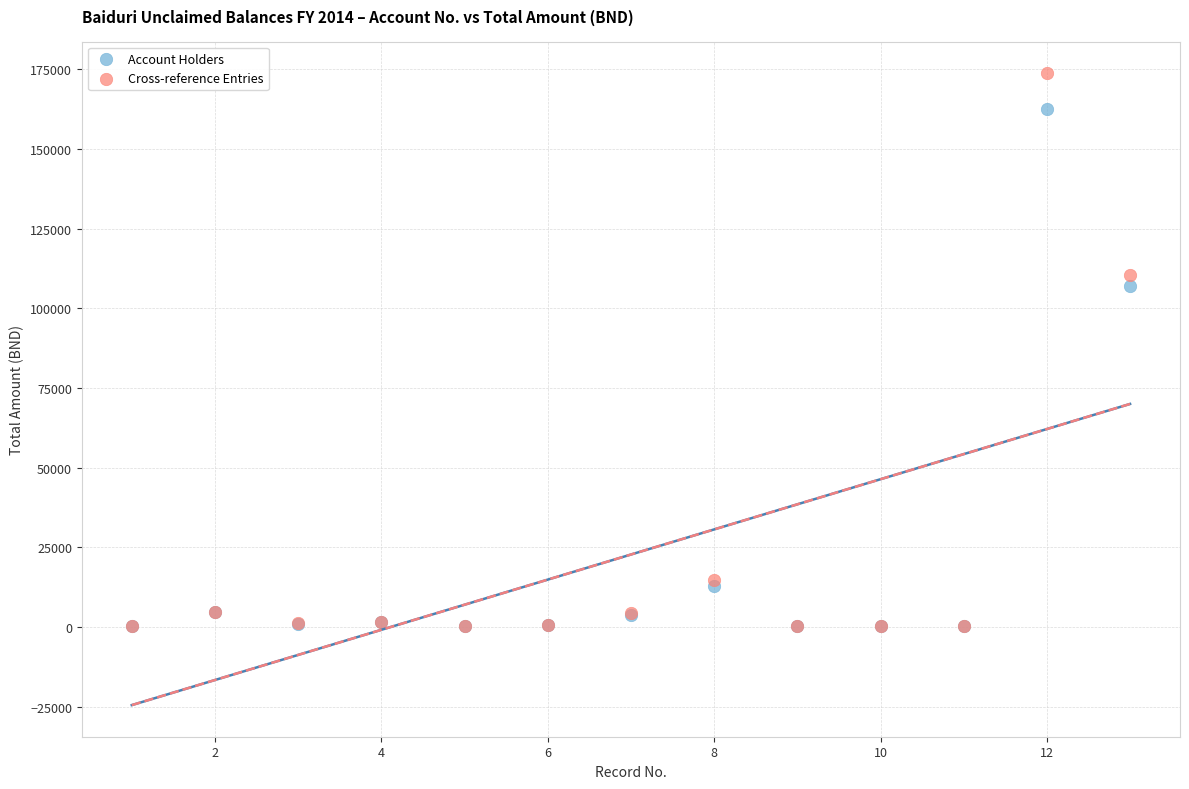

Which series contains the highest Y value?

Cross-reference Entries